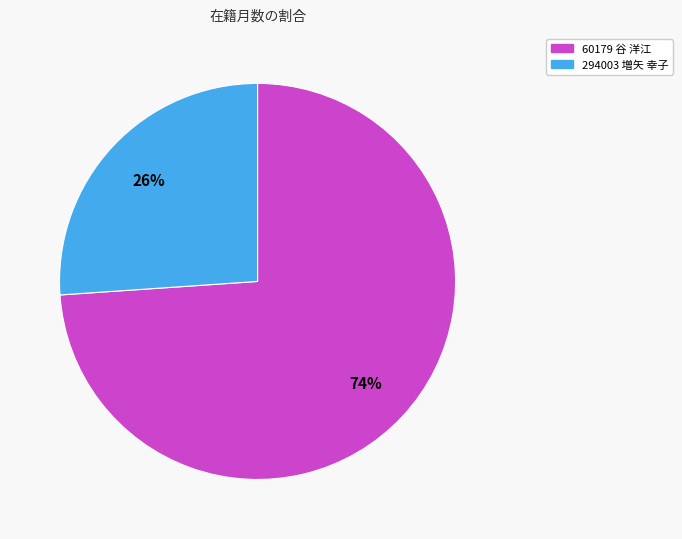

To the nearest percent, what is the difference between the 60179 谷 洋江 and 294003 増矢 幸子 slice percentages?

48%